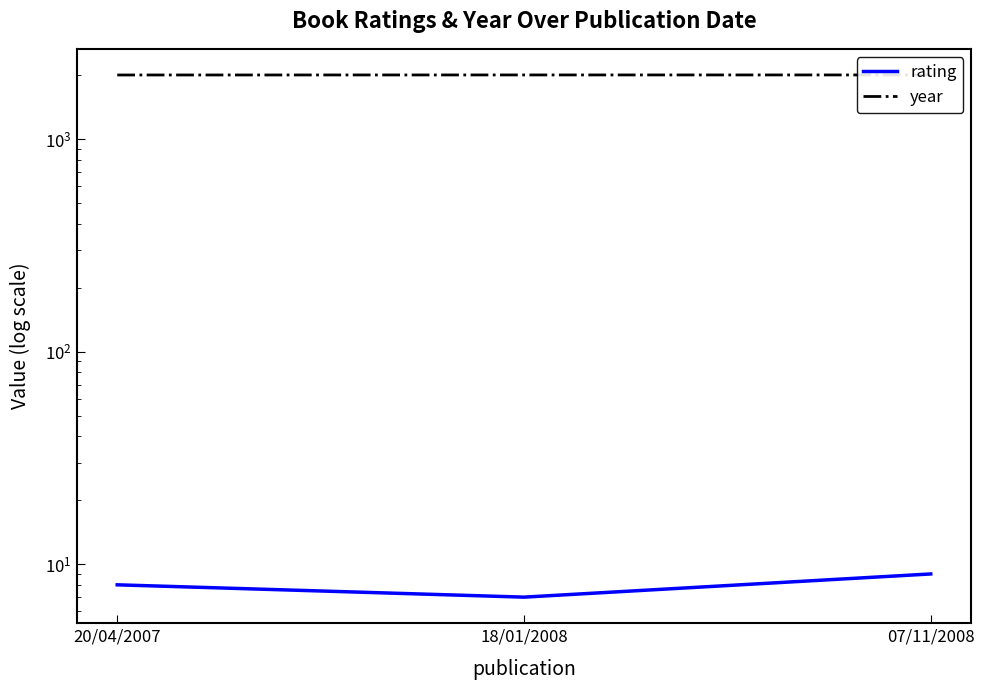

What is the difference between the year values at 20/04/2007 and 07/11/2008?

1